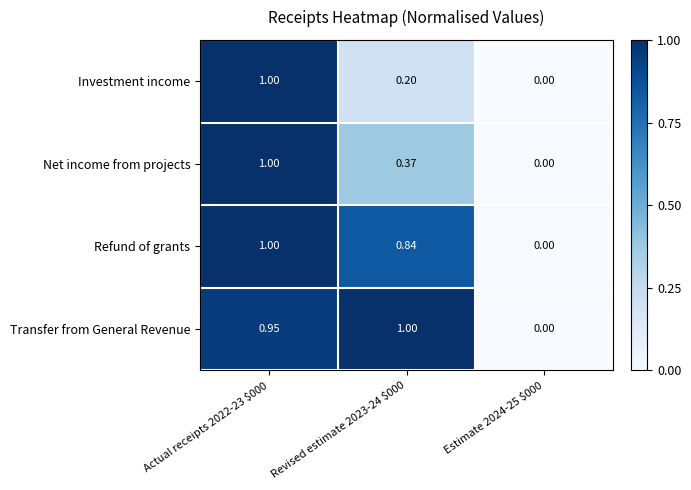

Which series has the largest total across all categories?

Transfer from General Revenue